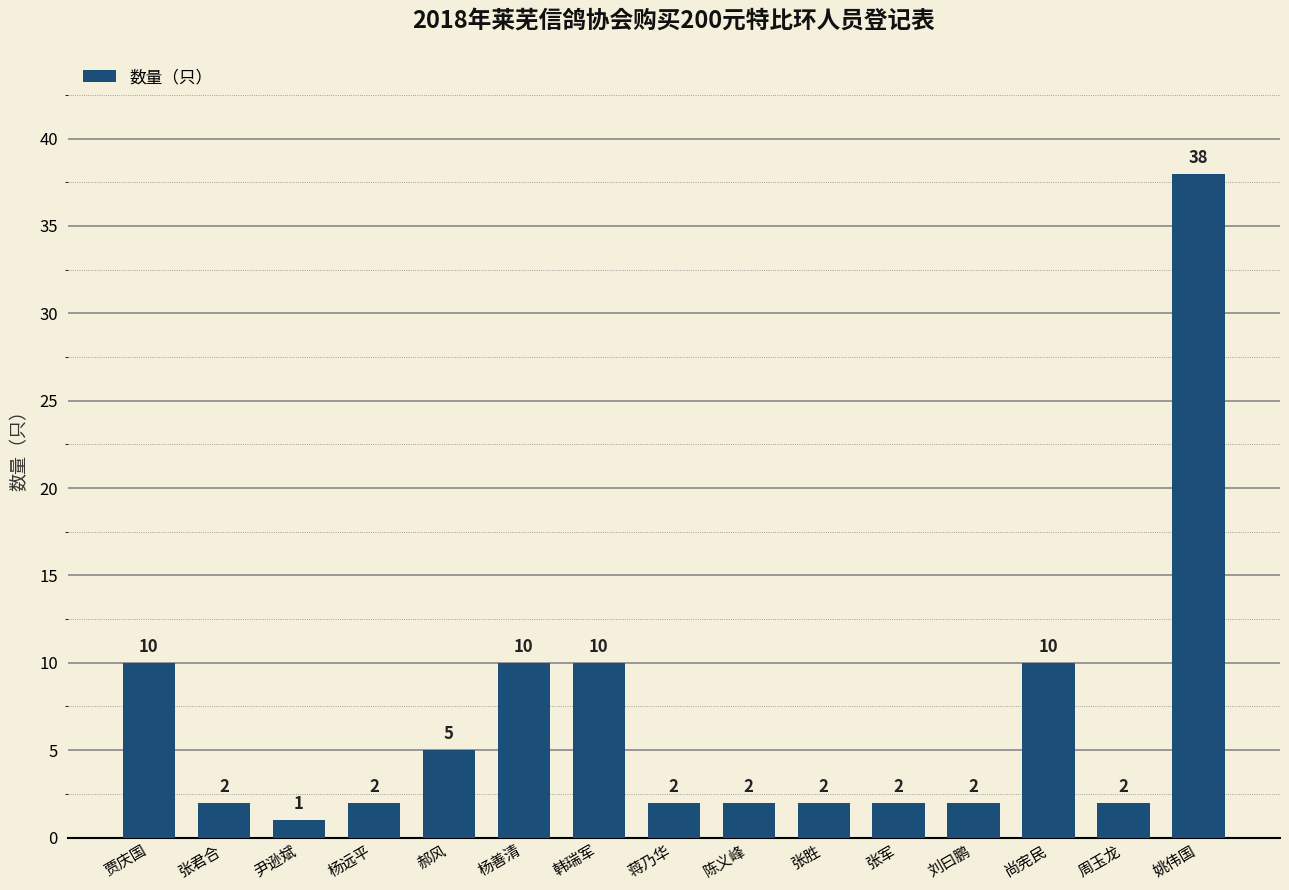

At which category does the chart reach its peak across all series?

姚伟国